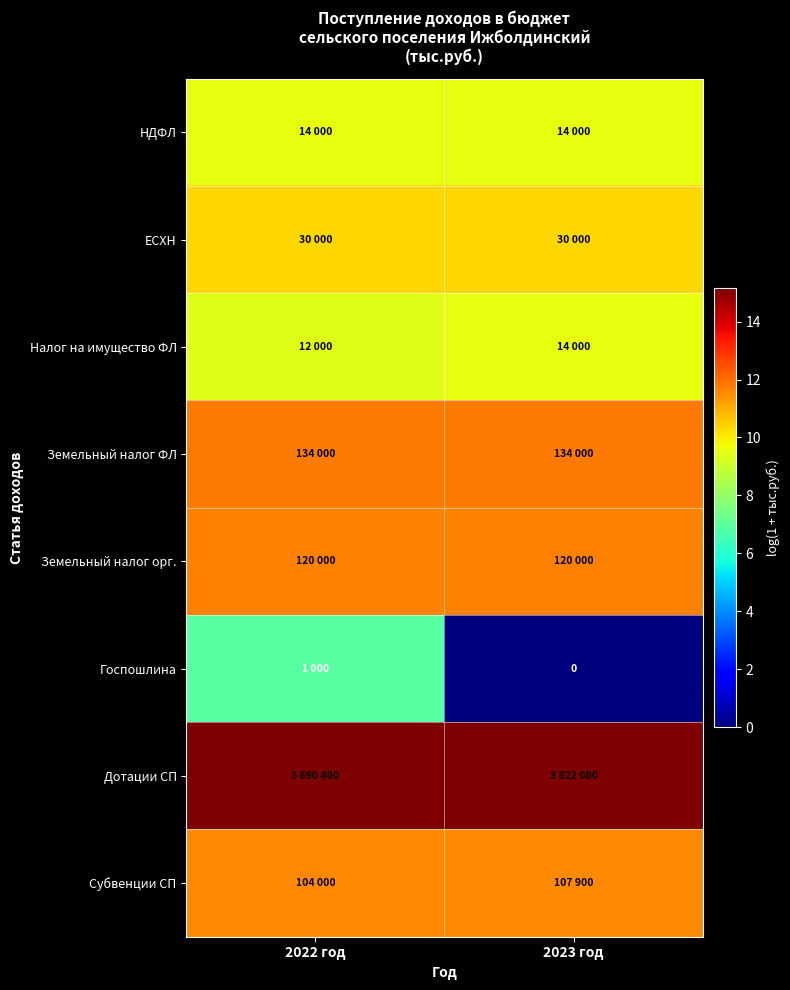

At which label is Налог на имущество ФЛ closest to 9?

2022 год